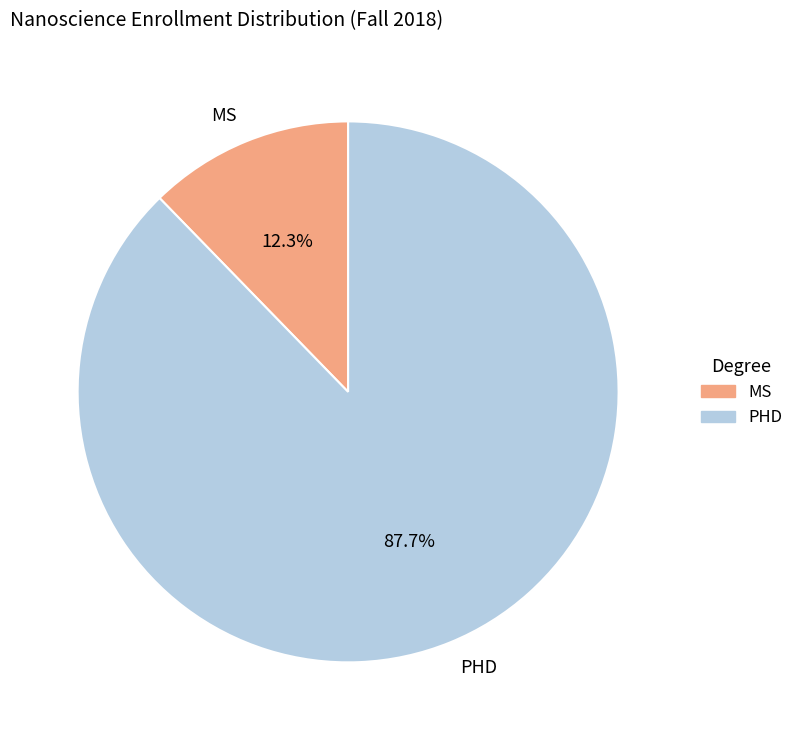

How many segments does this pie chart have?

2